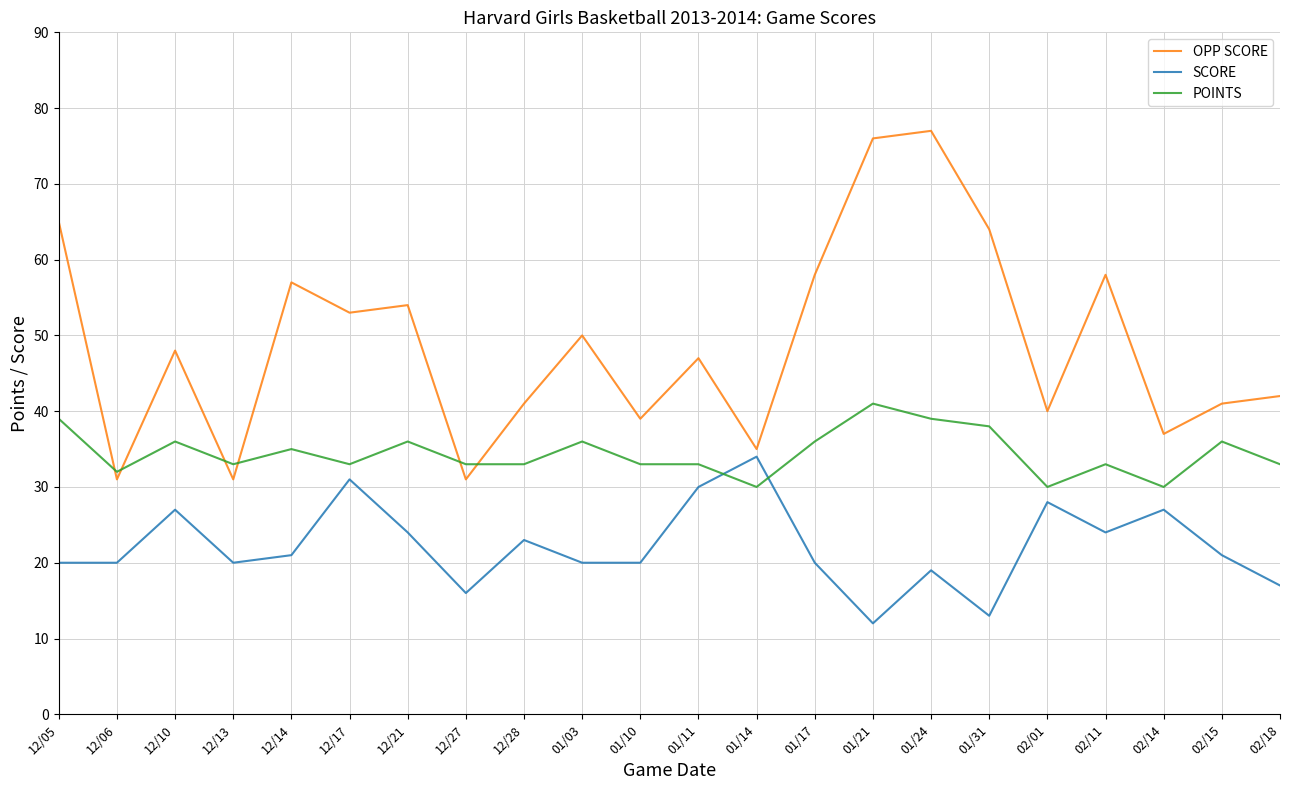

What is the difference between the second highest and minimum values in the SCORE series?

19